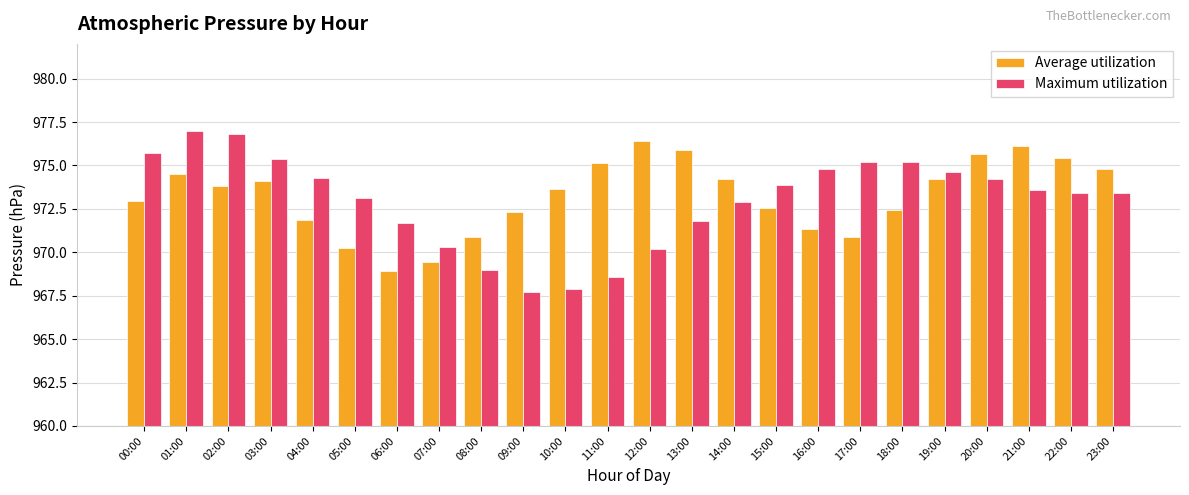

What position from the right is 22:00?

2